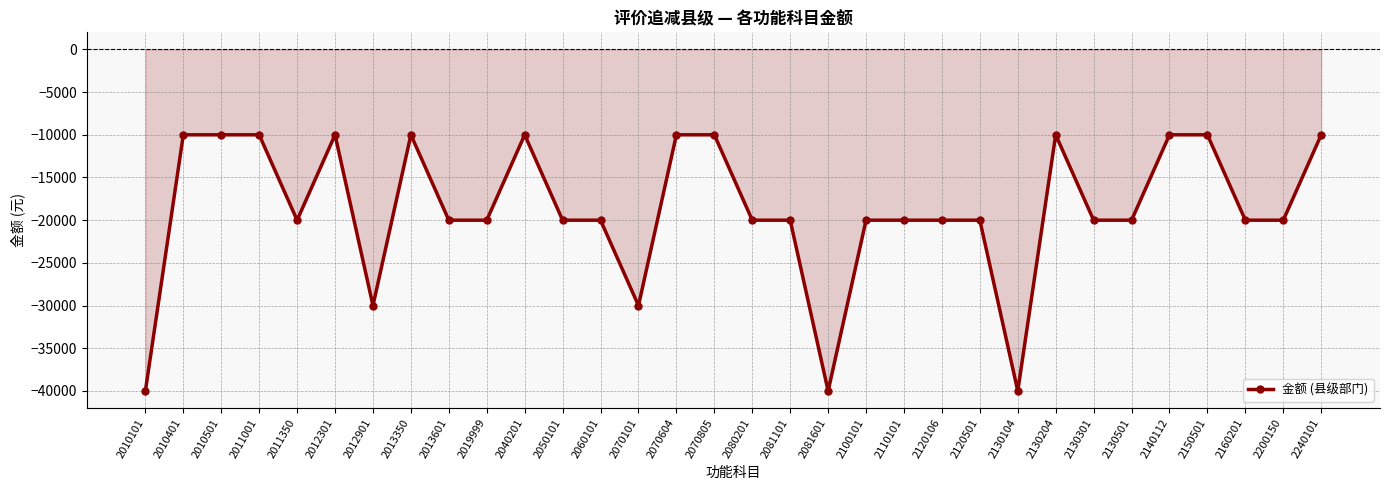

The chart shows a value of -40000 at 2010101. True or false?

True